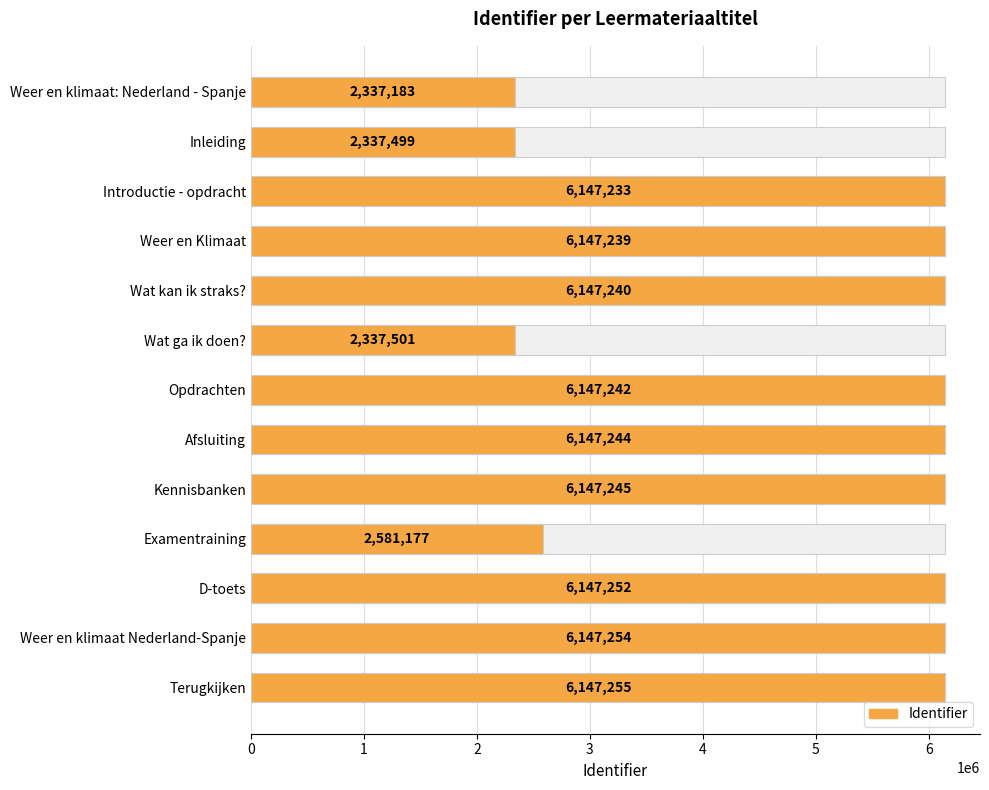

What is the difference between the values at Weer en klimaat Nederland-Spanje and D-toets?

2